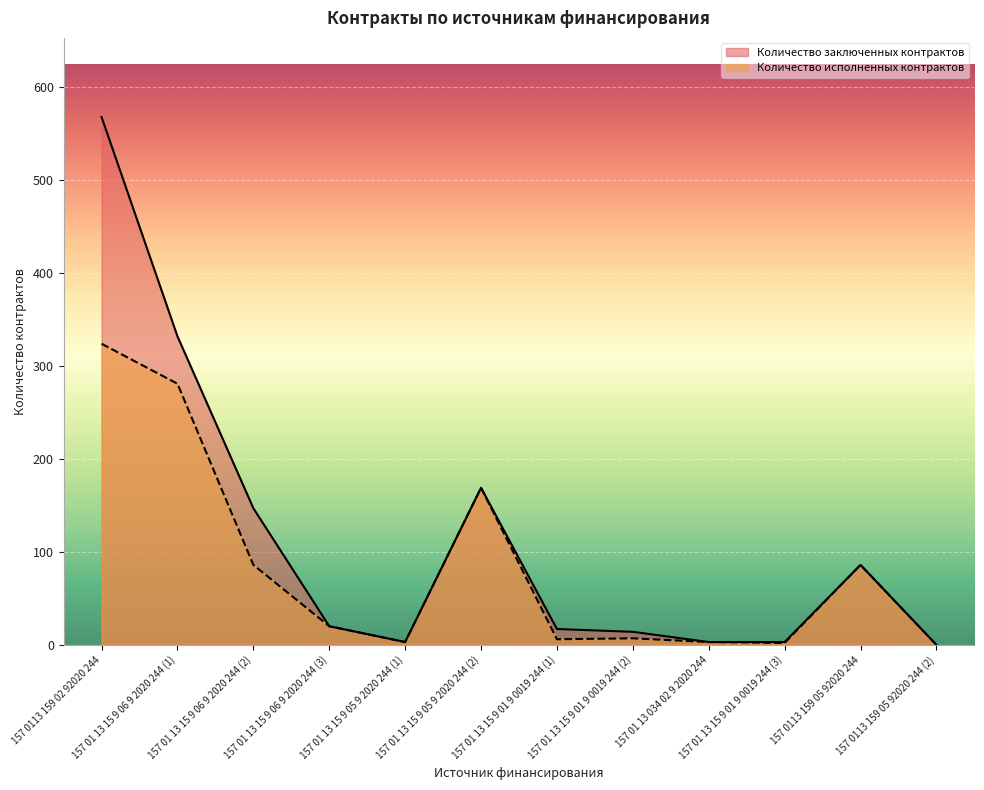

How many lines are shown in the chart?

2